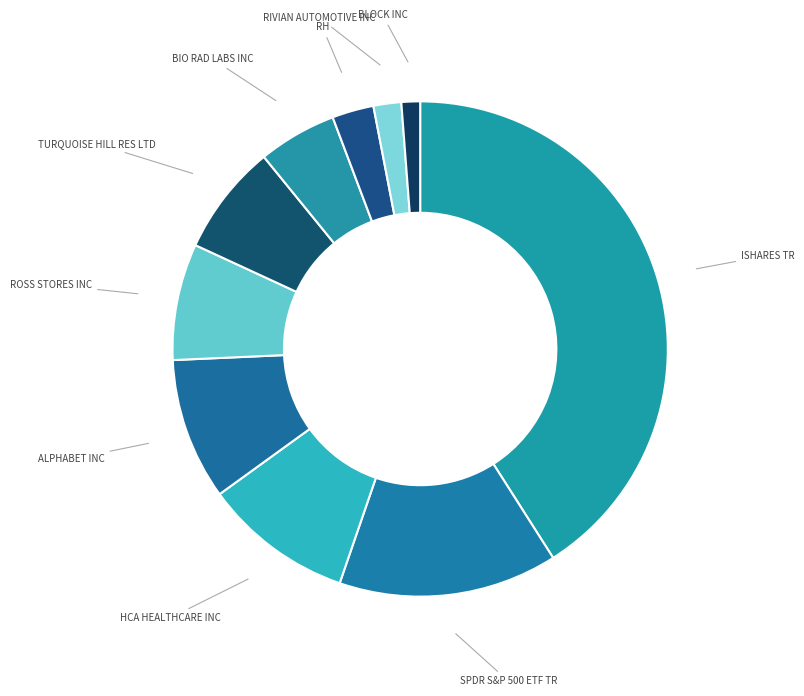

Is TURQUOISE HILL RES LTD the majority of the pie?

No